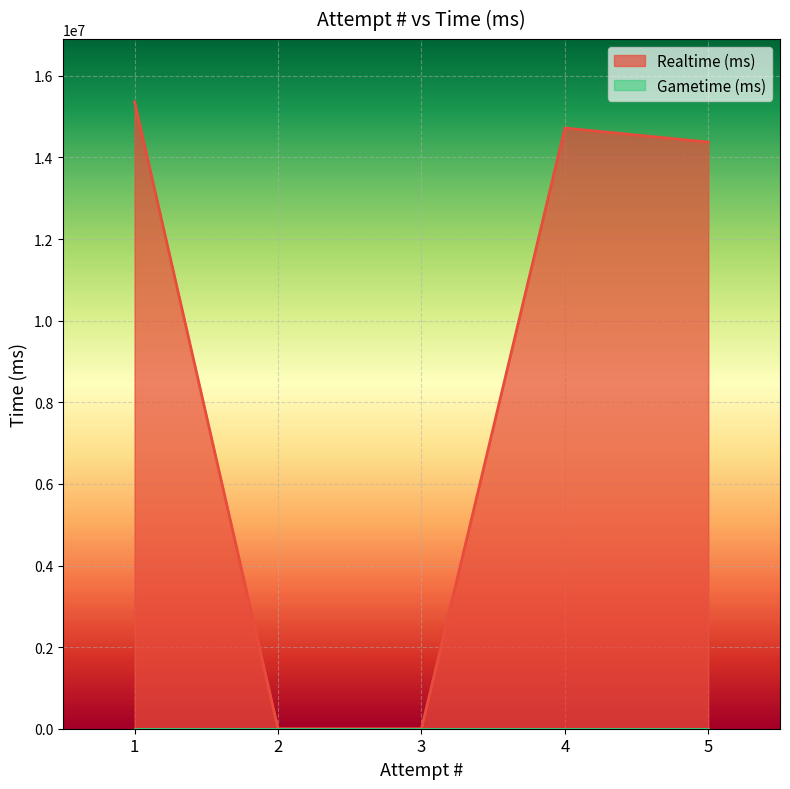

What is the change in value from 2 to 4?

+14721092